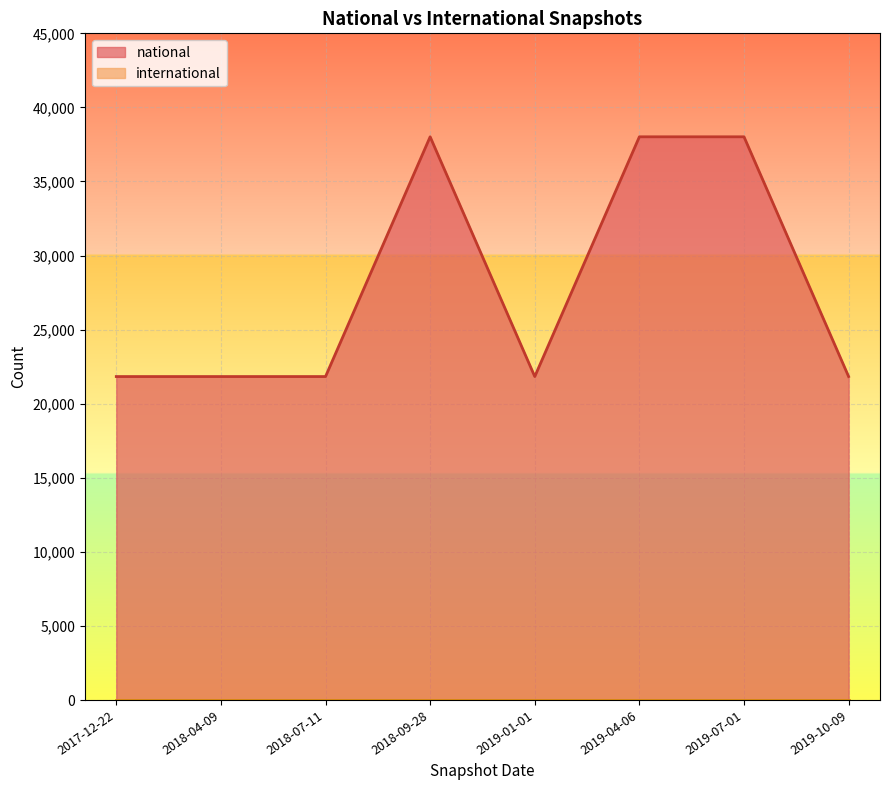

Rank the categories by value from highest to lowest.

2018-09-28, 2019-04-06, 2019-07-01, 2017-12-22, 2018-04-09, 2018-07-11, 2019-01-01, 2019-10-09